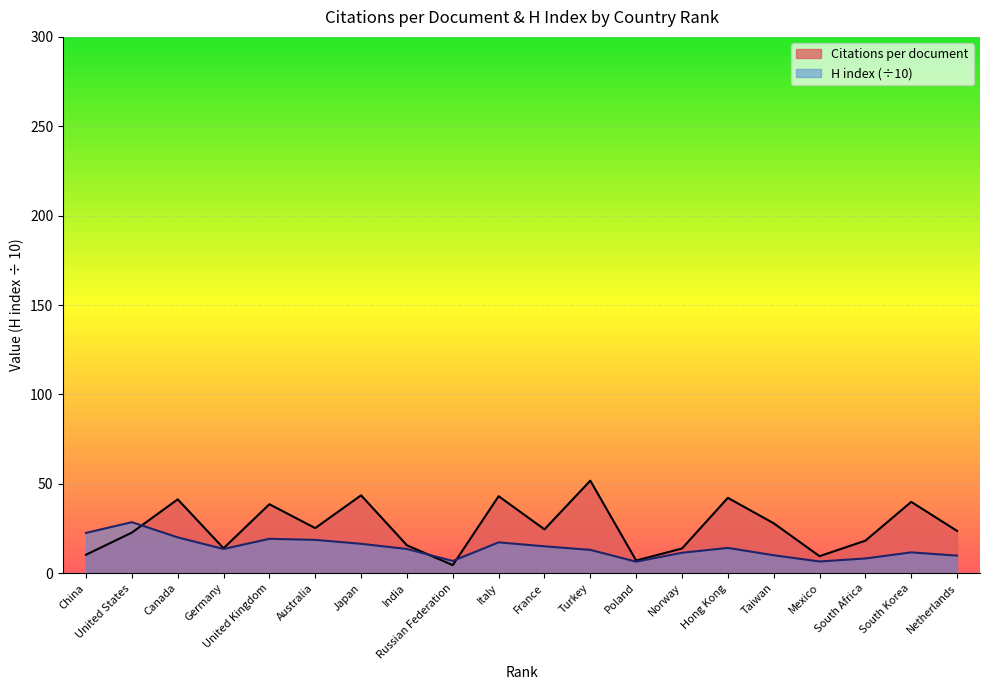

Which series has the largest total across all categories?

Citations per document